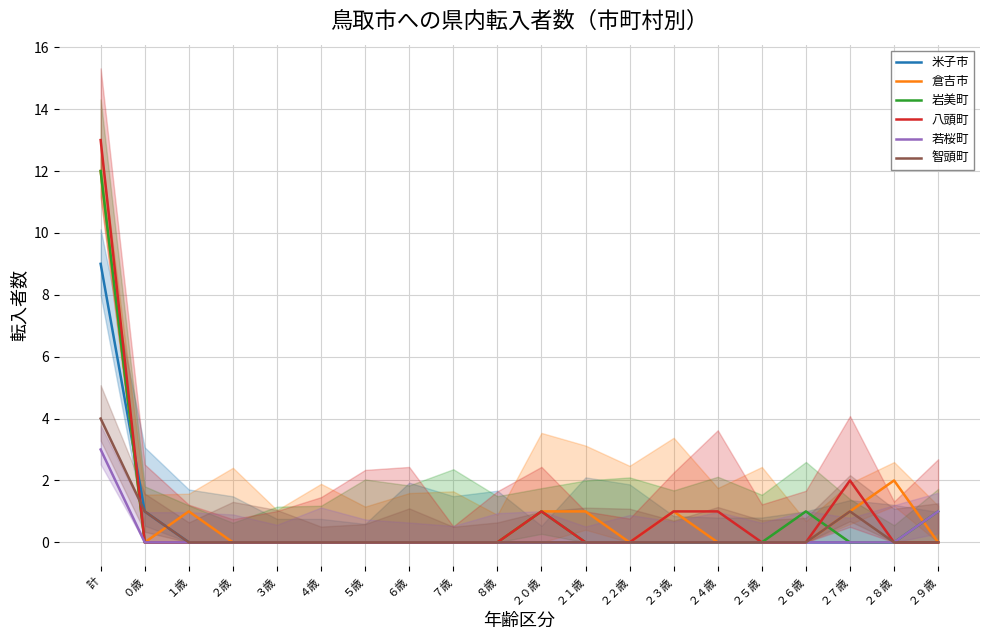

What is the greatest value displayed?

13